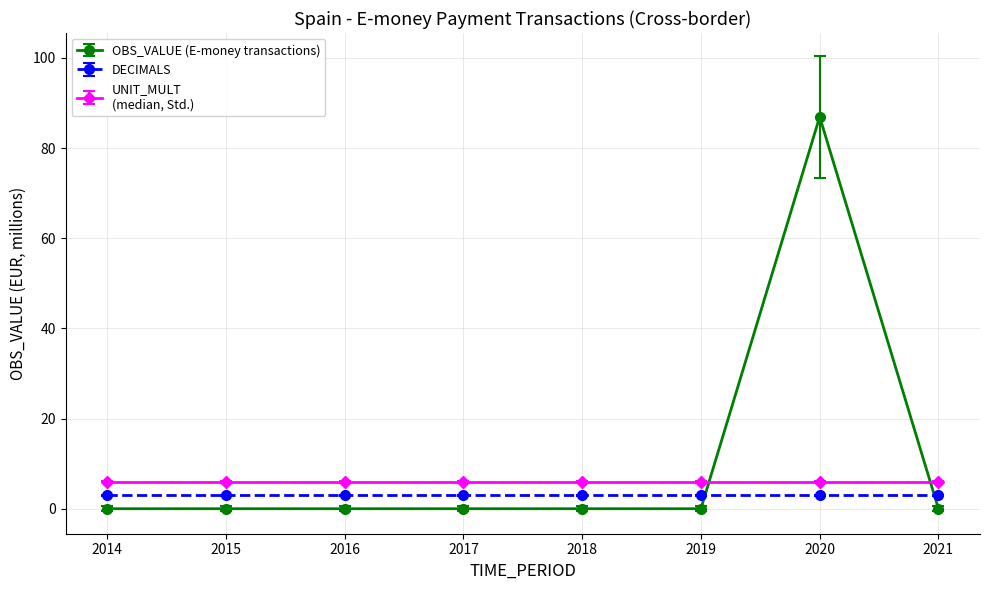

What is the difference between the highest and lowest values at 2021?

6.0